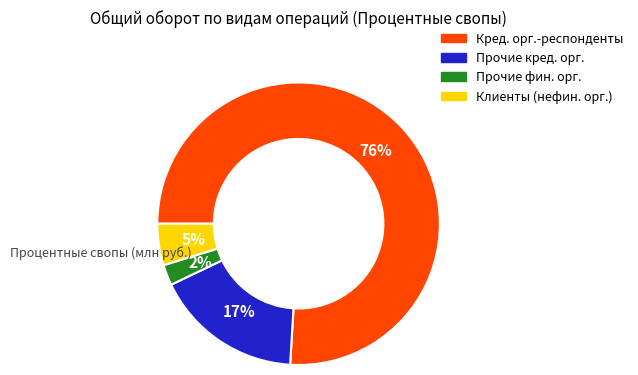

To the nearest percent, what is the average slice percentage?

25%